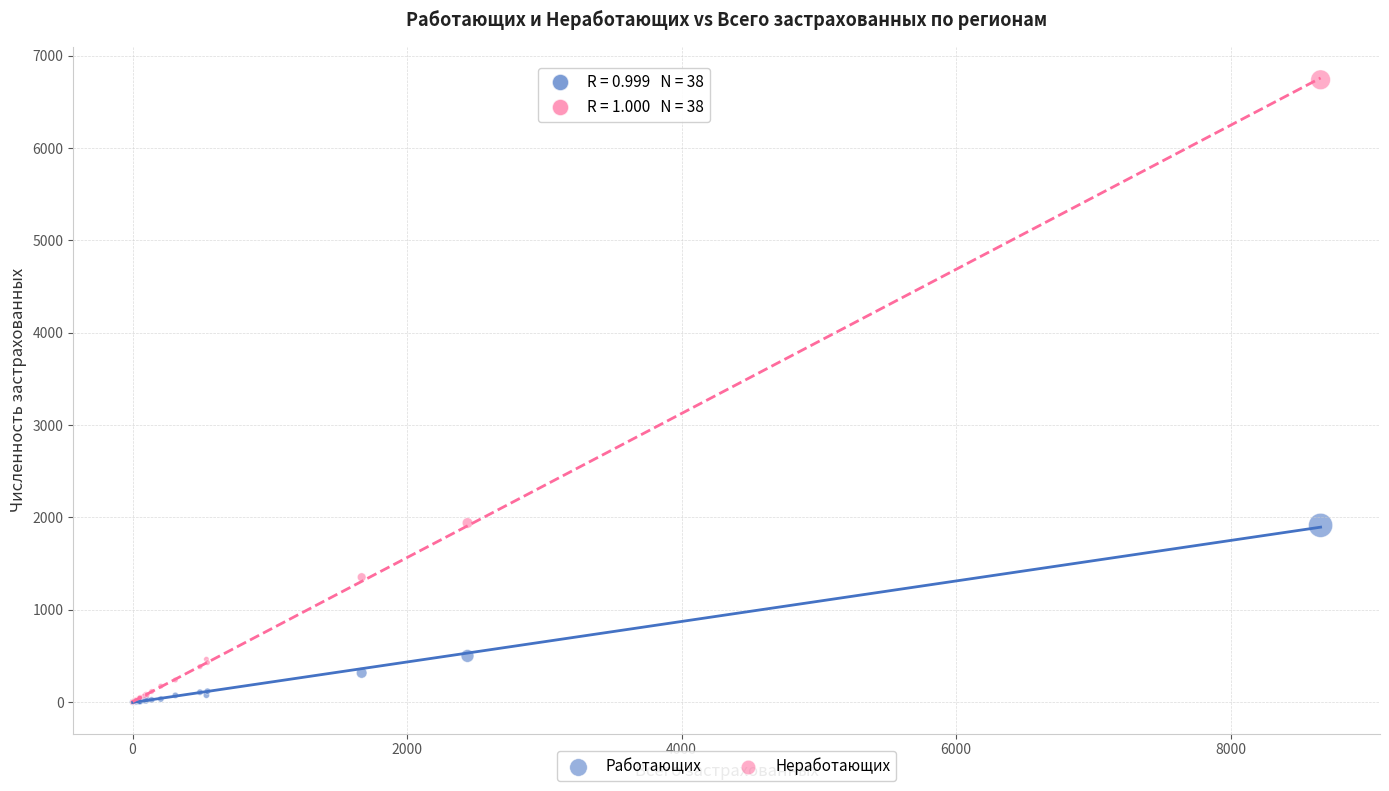

Which series reaches the maximum Y coordinate?

Неработающих